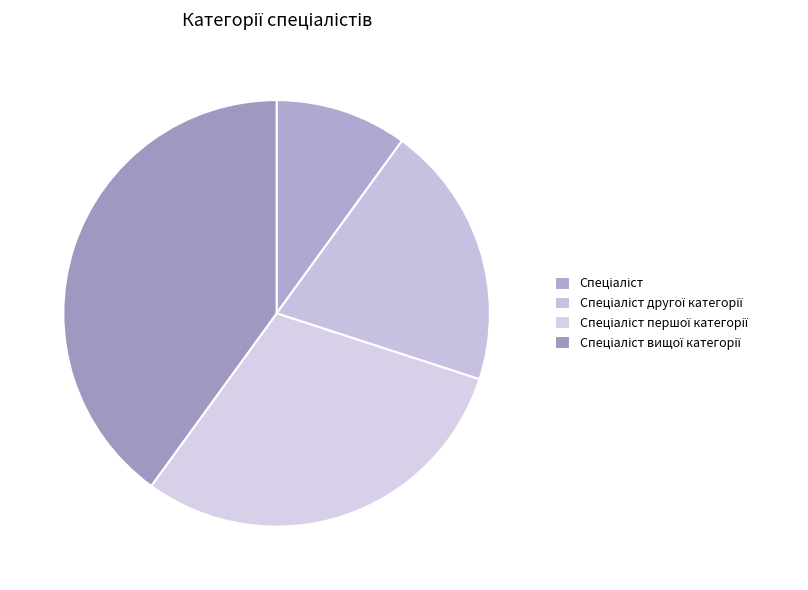

What percentage is the Спеціаліст першої категорії slice, to the nearest percent?

30%